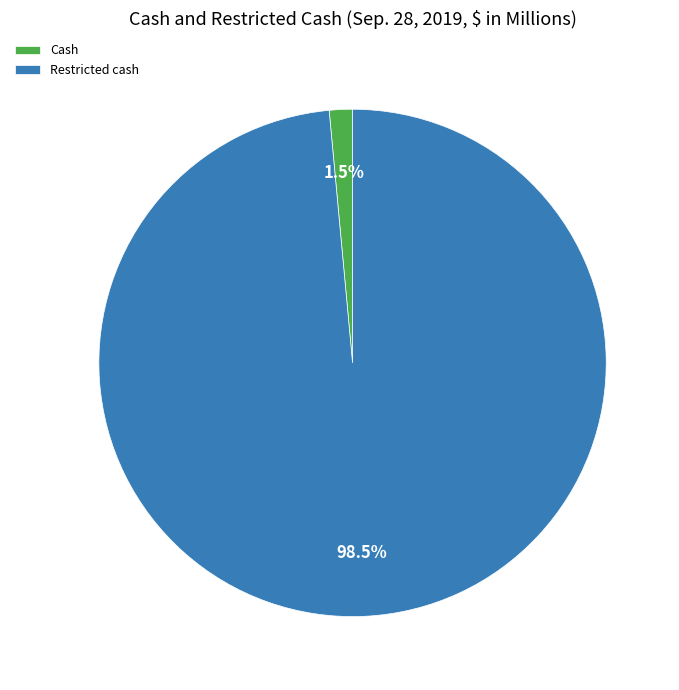

Rank the categories by value from lowest to highest.

Cash, Restricted cash